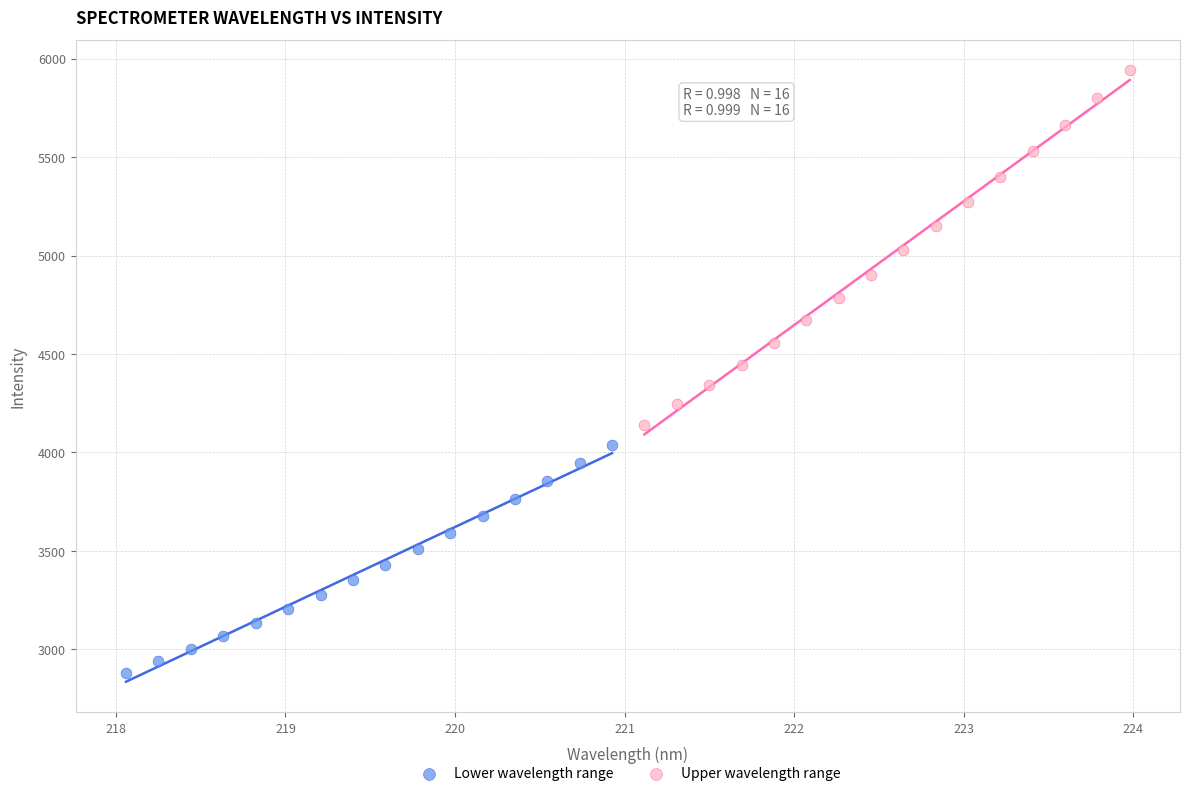

Which series has the largest Y range (max minus min)?

Upper wavelength range